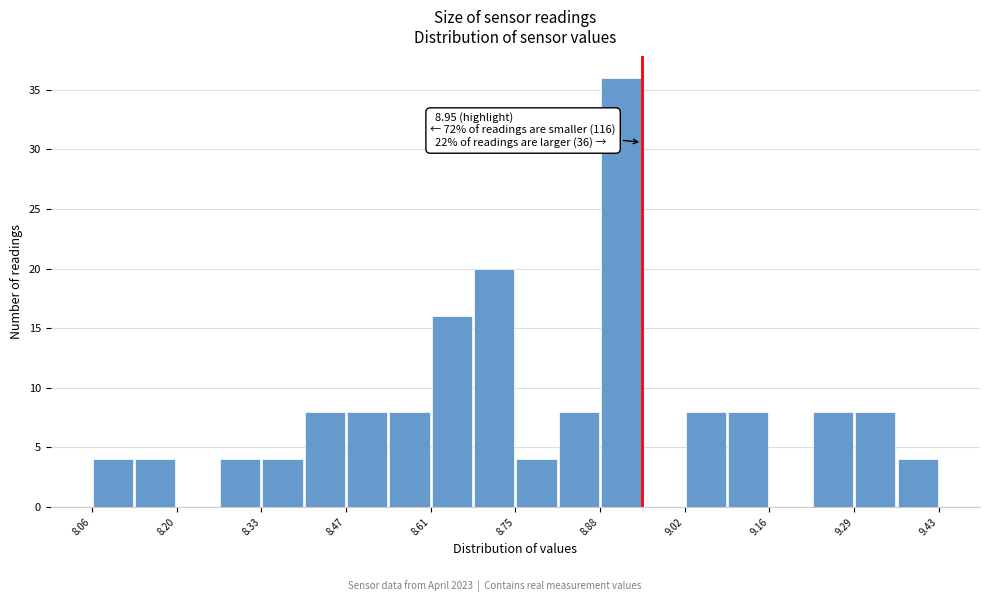

Read against the x-axis, roughly where is the centre of the tallest bar?

8.92